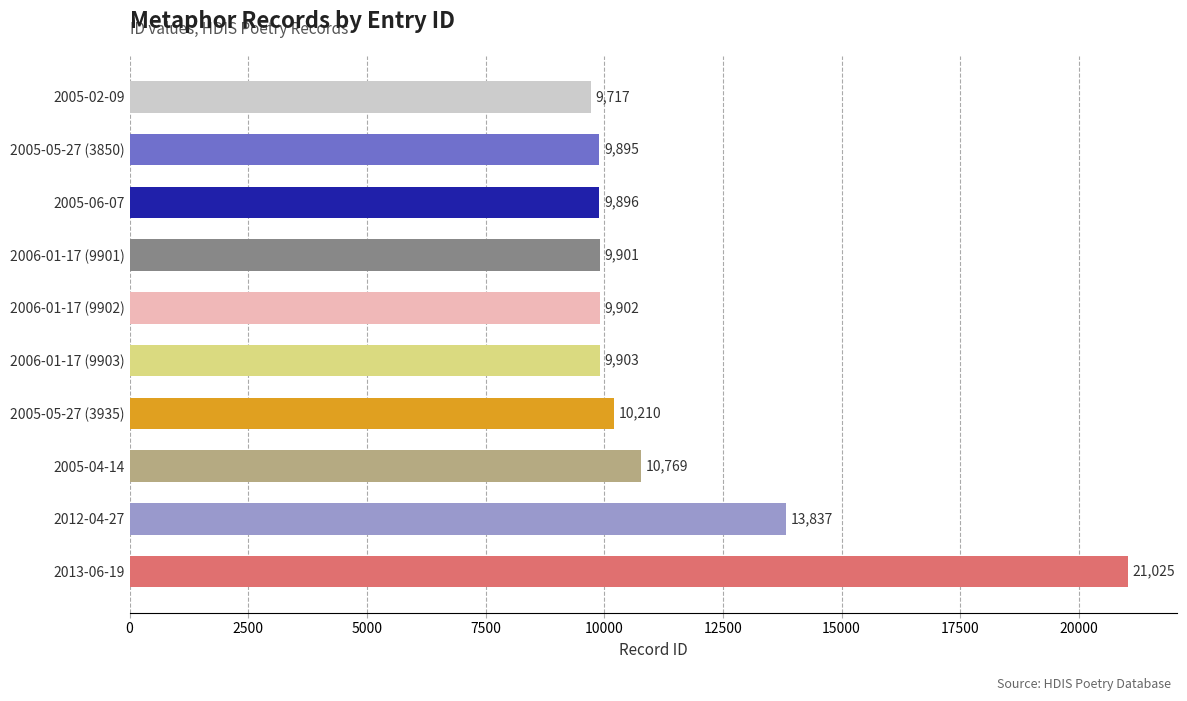

Rank the categories by value from lowest to highest.

2005-02-09, 2005-05-27 (3850), 2005-06-07, 2006-01-17 (9901), 2006-01-17 (9902), 2006-01-17 (9903), 2005-05-27 (3935), 2005-04-14, 2012-04-27, 2013-06-19